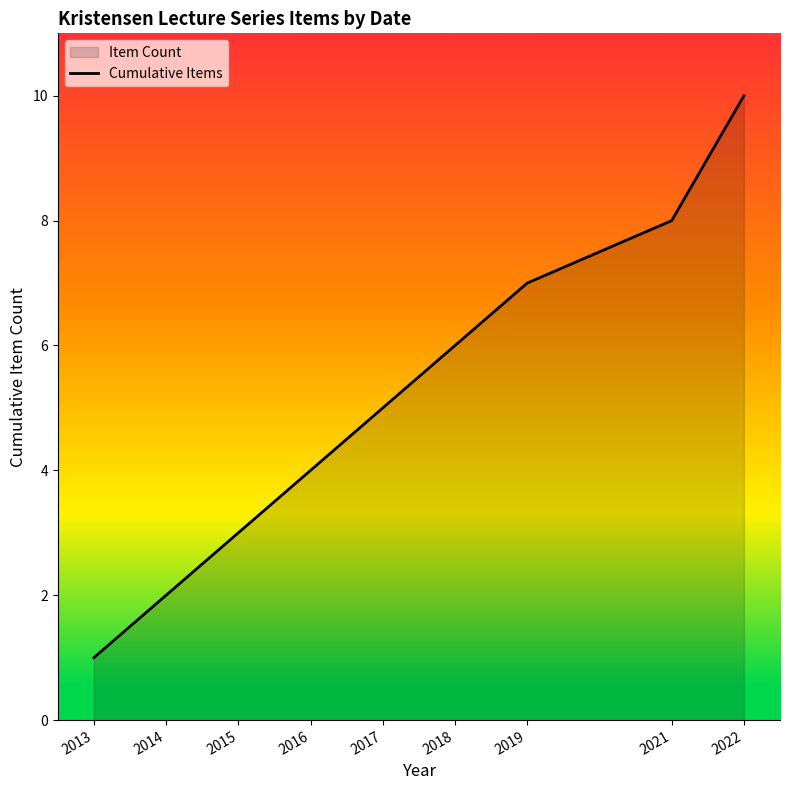

What is the value of the 1st point from the left?

1